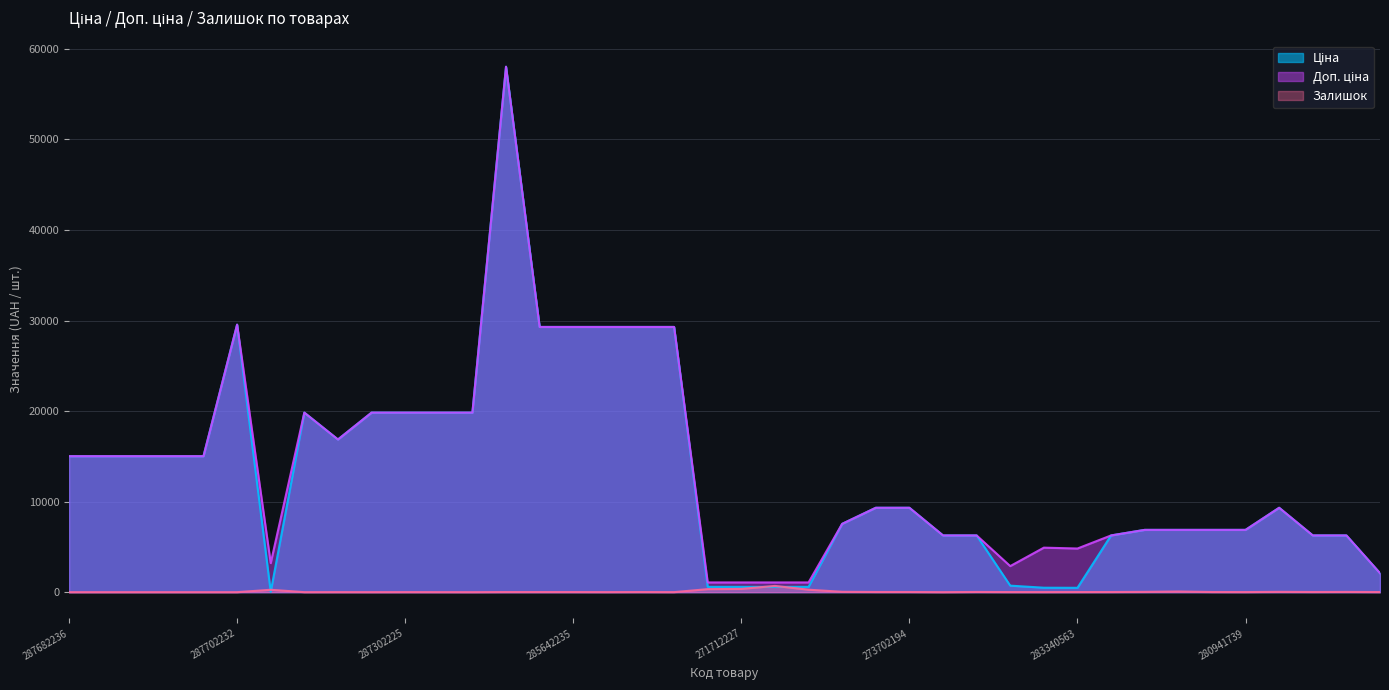

Rank the series by their maximum value, from highest to lowest.

Ціна, Доп. ціна, Залишок